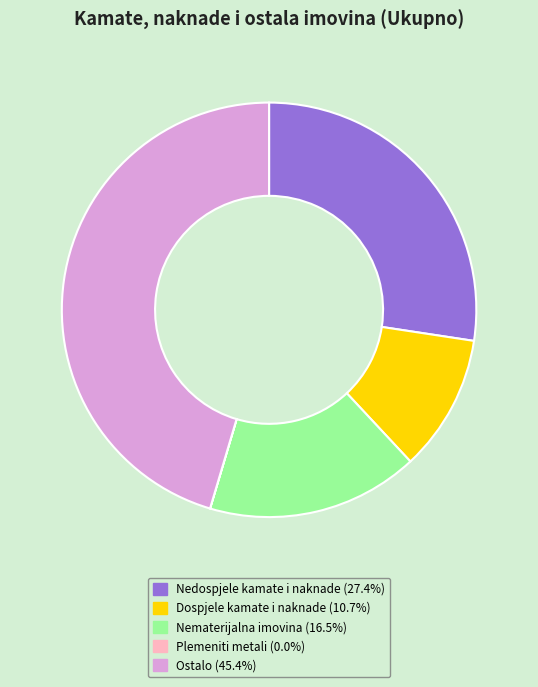

Combined, do Nematerijalna imovina and Ostalo account for over 50%?

Yes